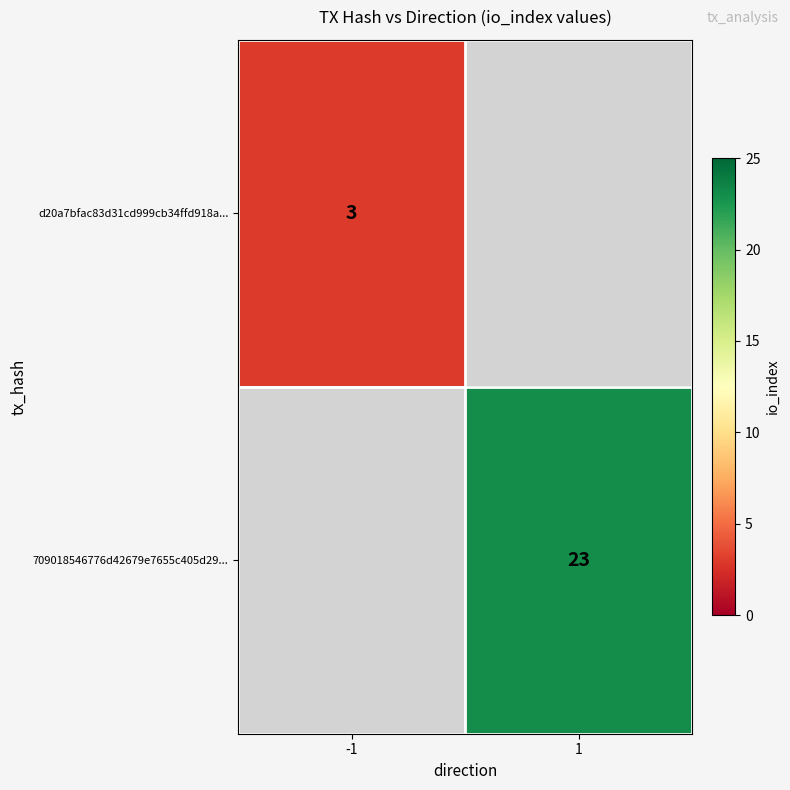

The value of 709018546776d42679e7655c405d29... at 1 is 23. True or false?

True